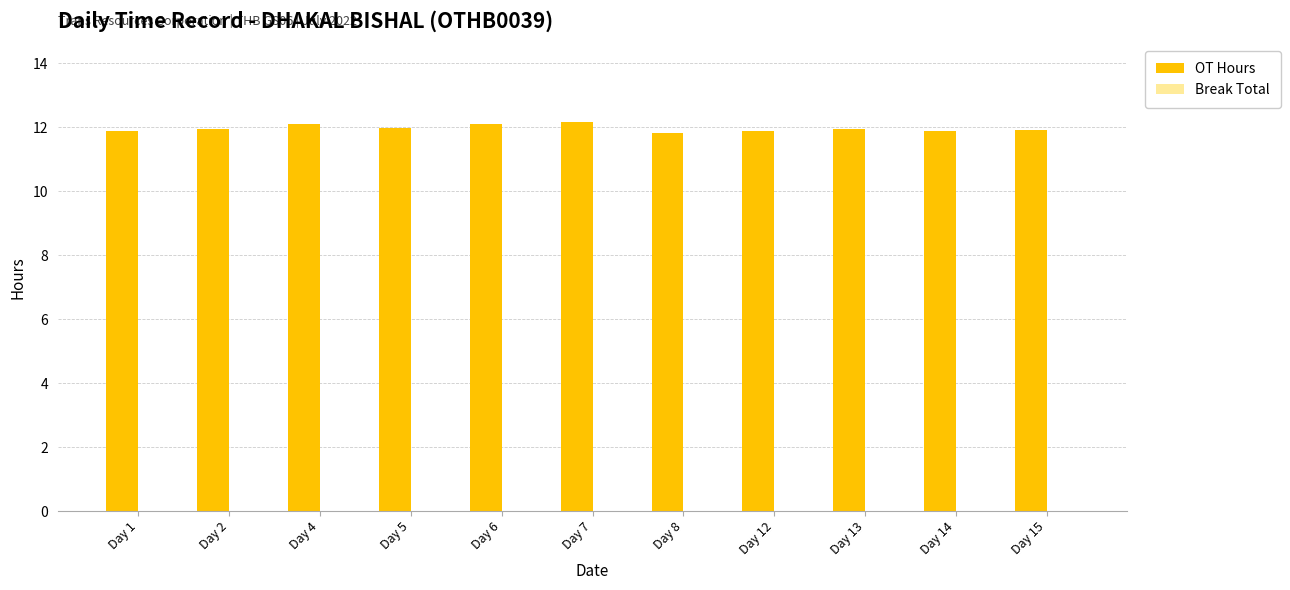

What is the greatest value displayed?

12.2